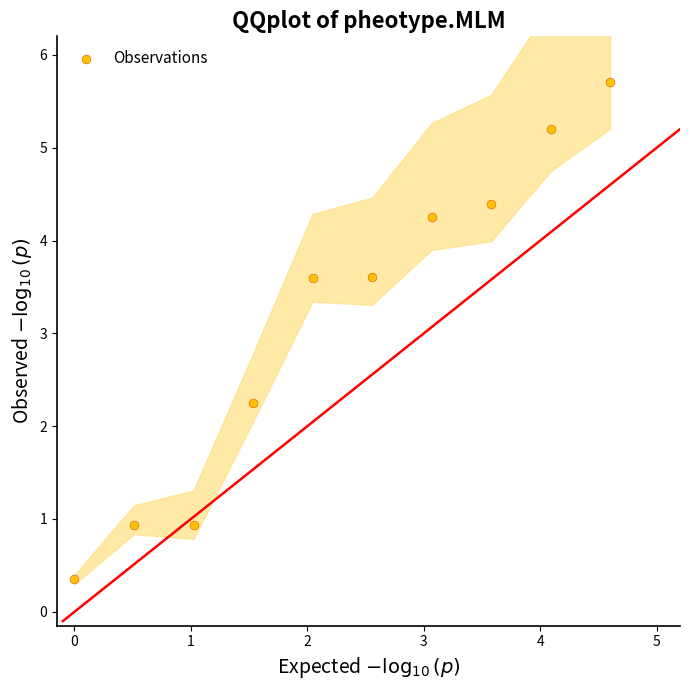

What is the range of X values (max minus min)?

4.6